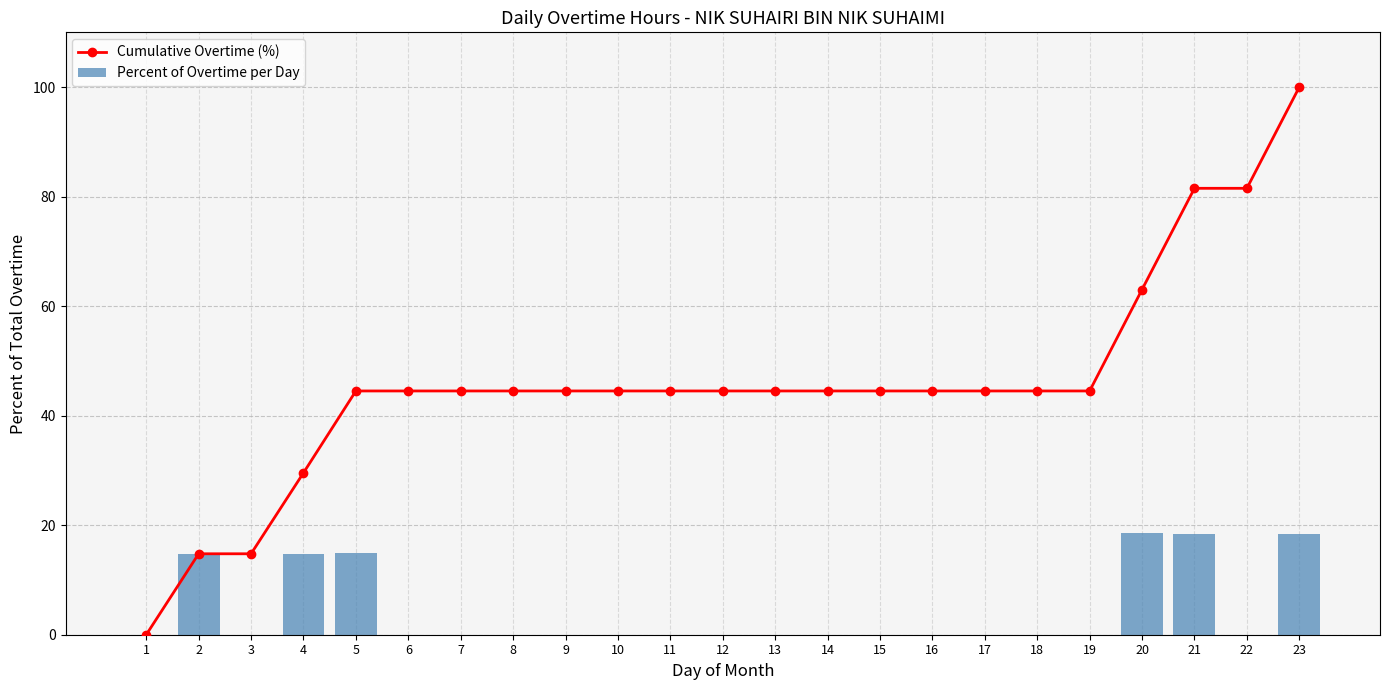

What is the total value across all series at 12?

44.5